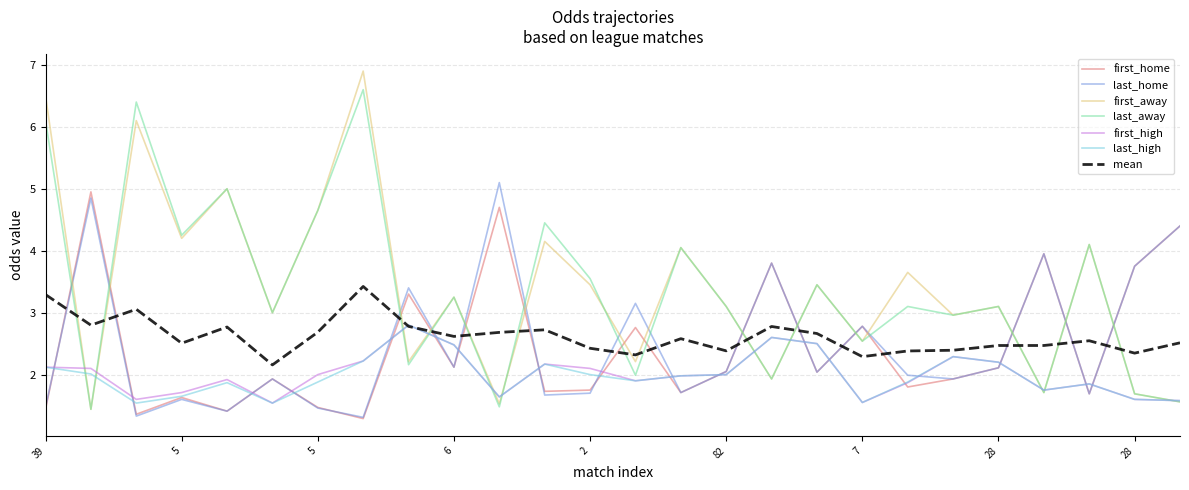

Does the chart have visible grid lines?

Yes